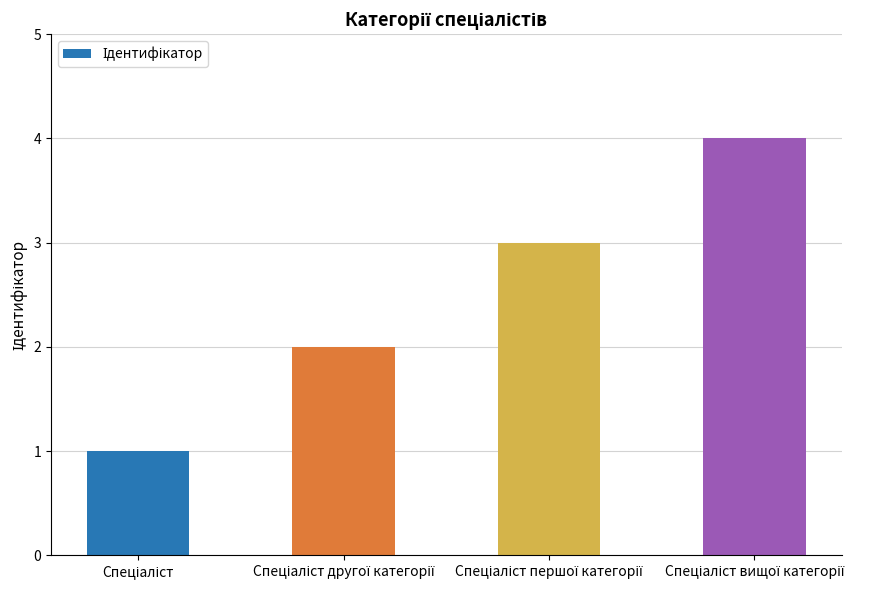

How many data points are less than 3?

2